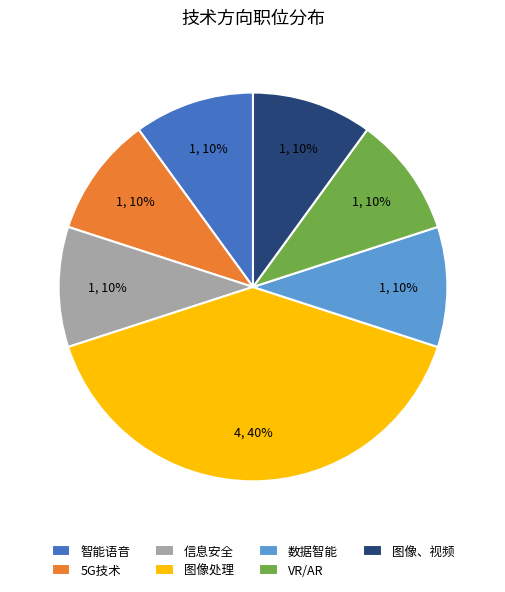

Which category has the biggest portion of the pie?

图像处理